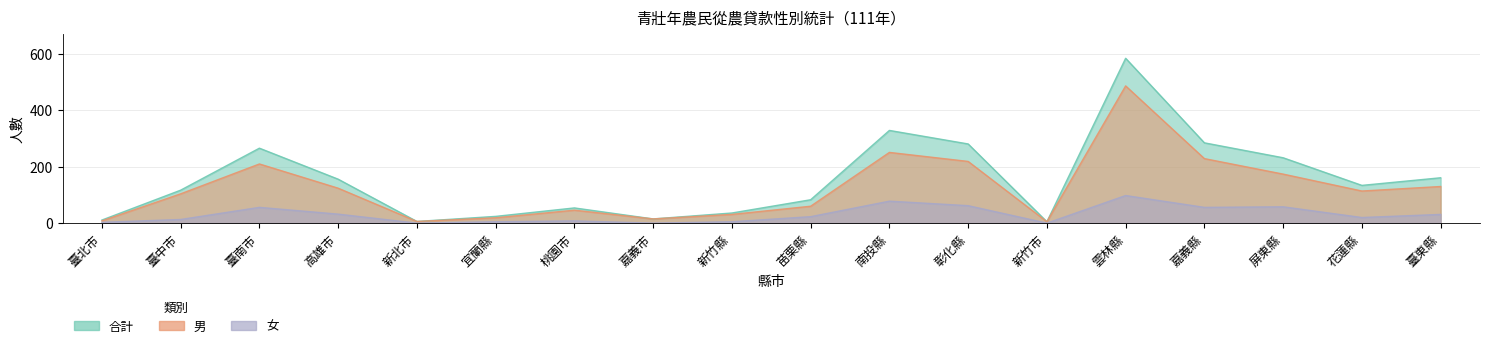

True or false: 合計 and 女 cross at least once.

False